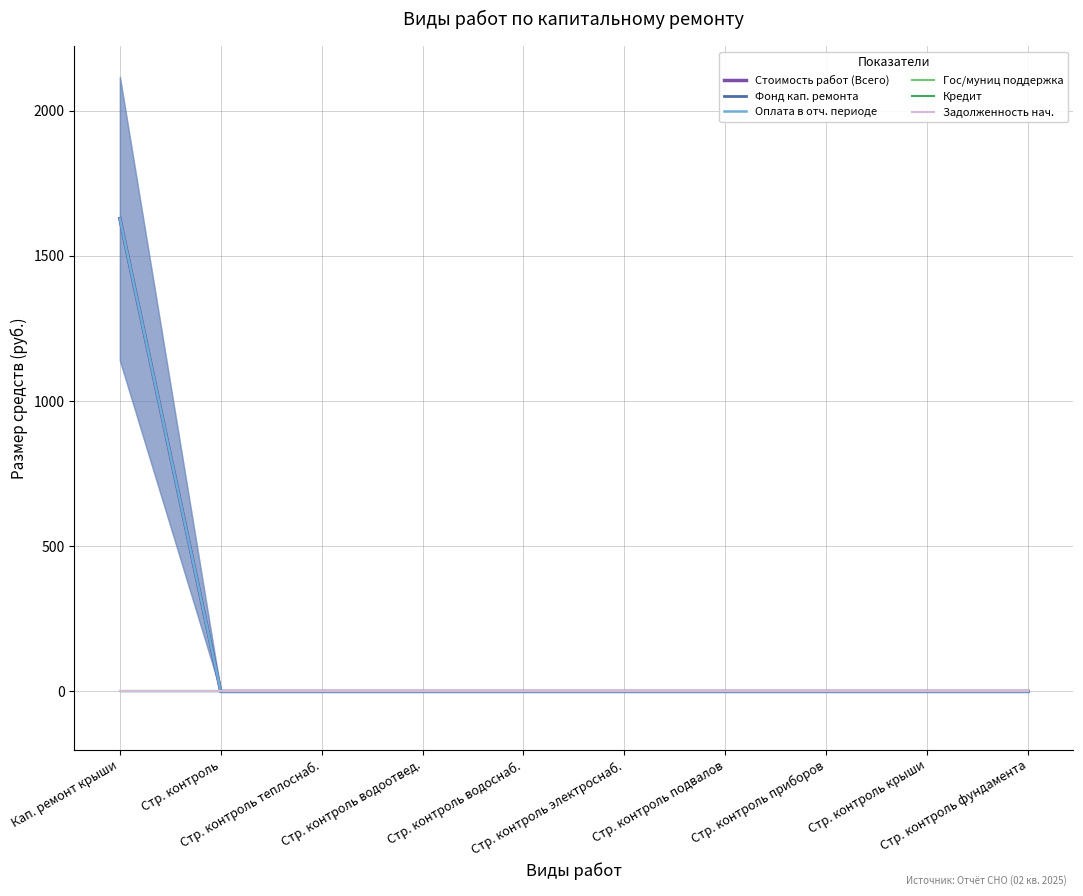

Where is Оплата в отч. периоде nearest to the value 814?

Стр. контроль